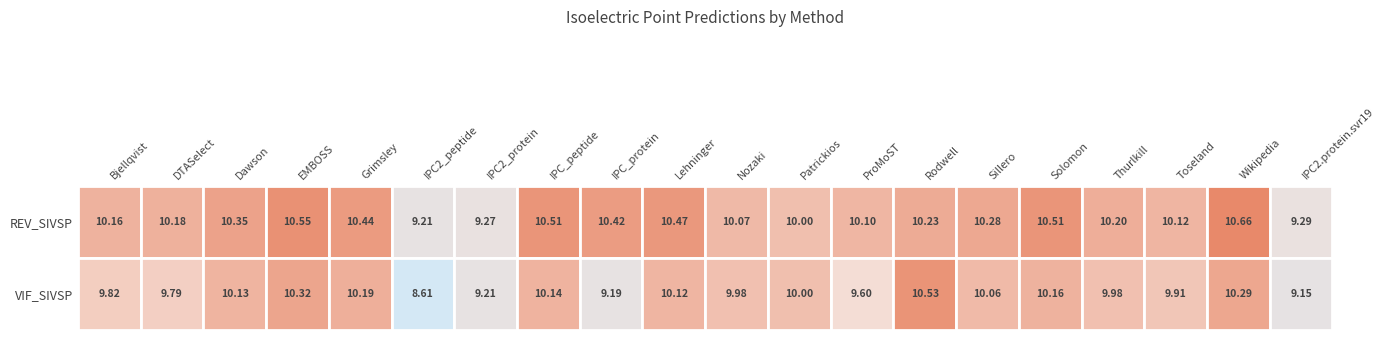

At which label does sp|P19502|REV_SIVSP first exceed 10?

Bjellqvist